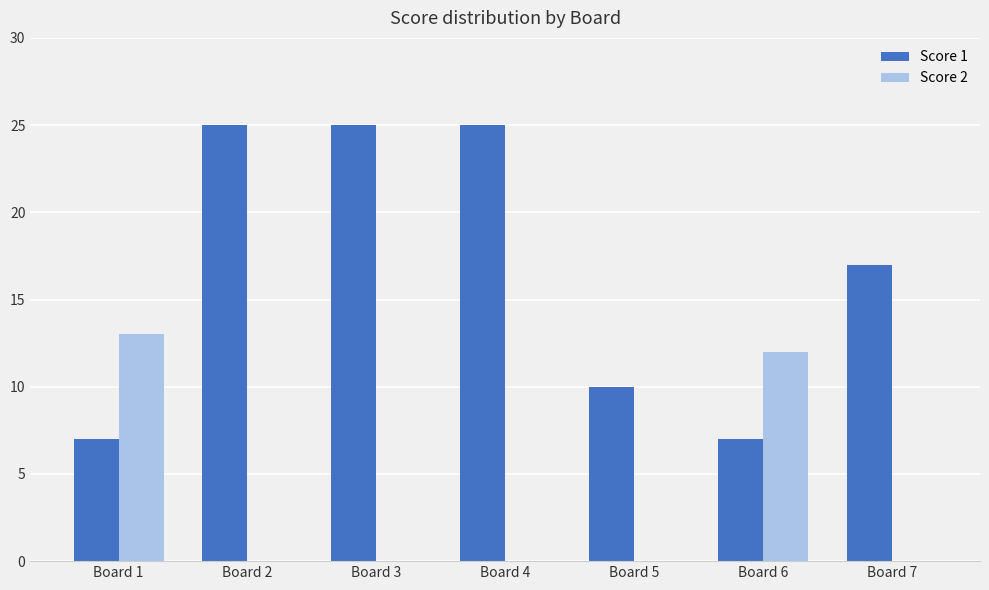

How many groups of bars are there?

7